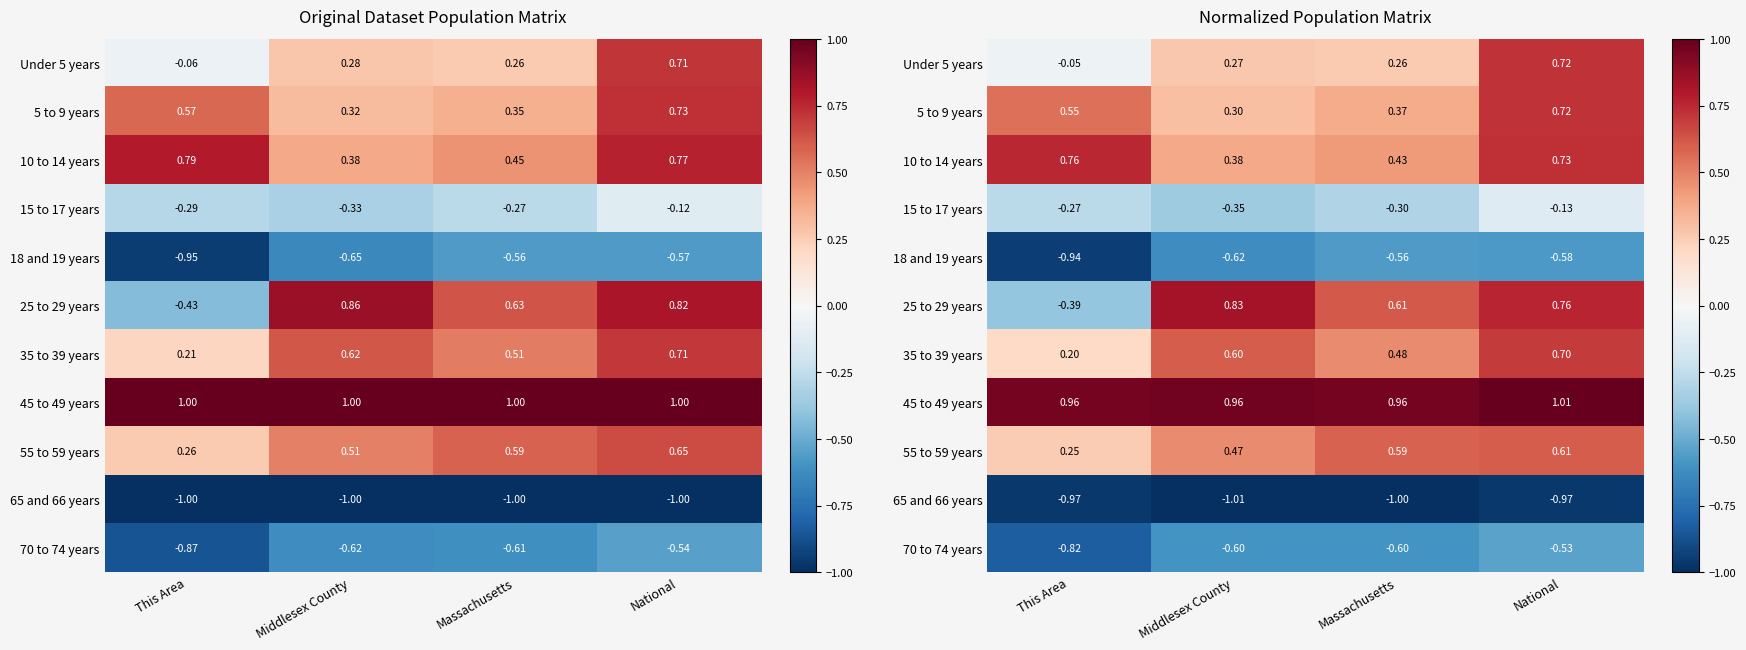

How many categories are shown in the chart?

4